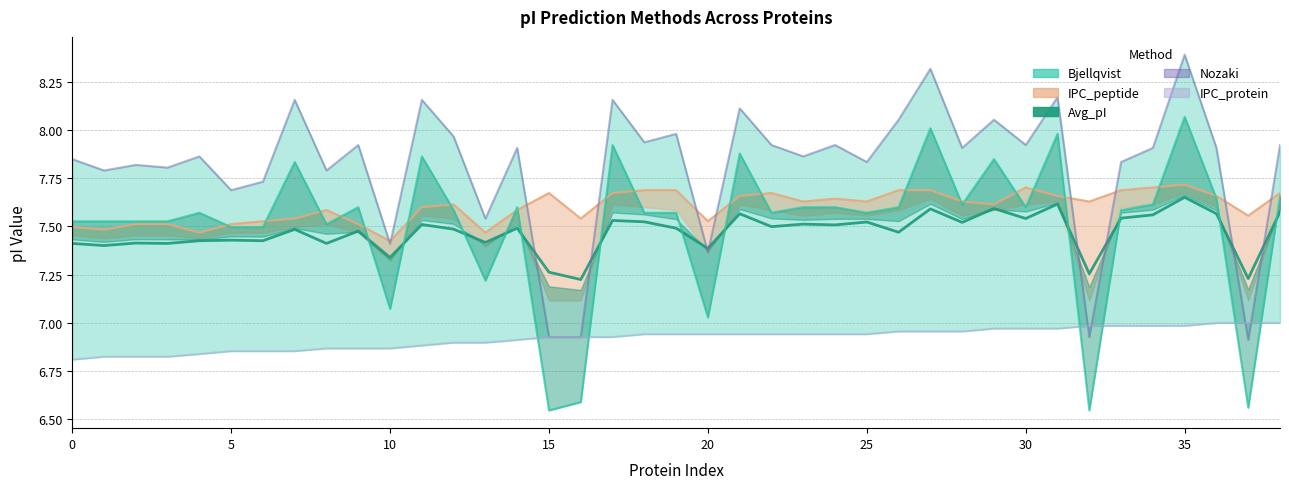

What is the difference between the highest and lowest values at 26?

1.1